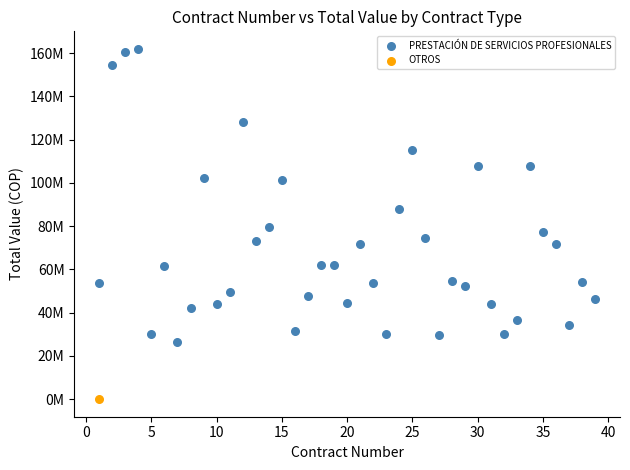

What are all the series names shown in the legend?

PRESTACIÓN DE SERVICIOS PROFESIONALES, OTROS